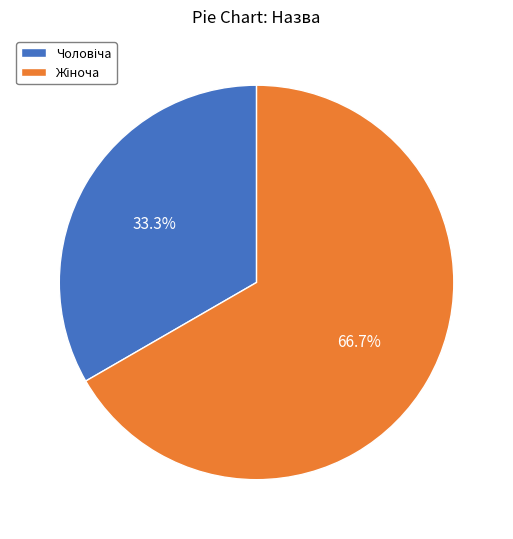

What is the change in value from Чоловіча to Жіноча?

+1